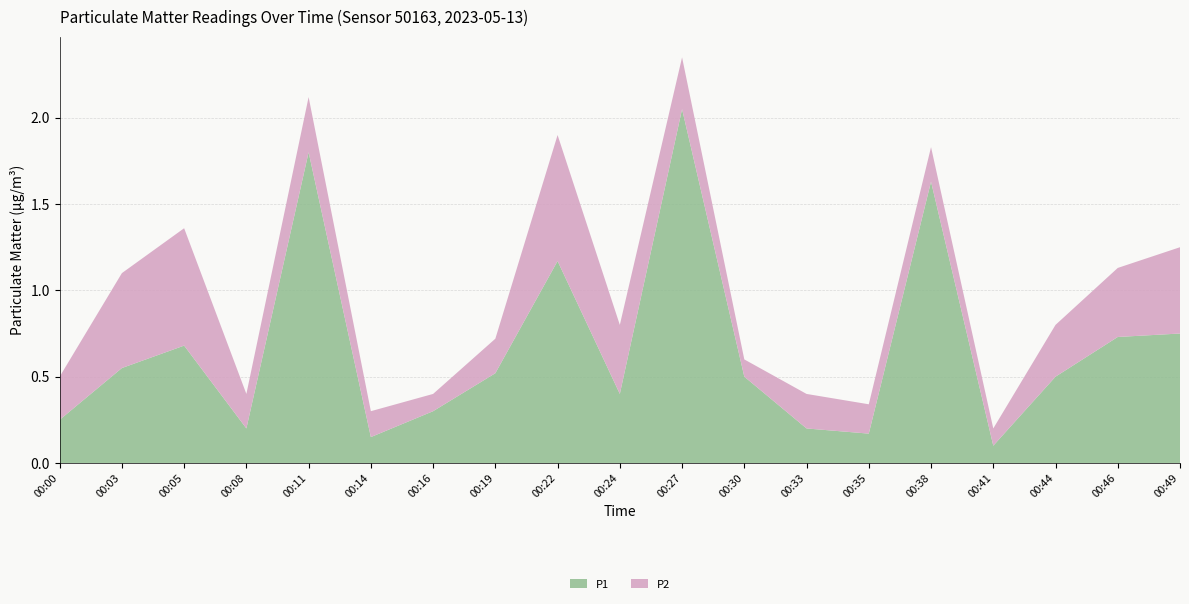

Reading left to right, transcribe all the data shown in this chart.

P1: 00:00=0.2	00:03=0.6	00:05=0.7	00:08=0.2	00:11=1.8	00:14=0.1	00:16=0.3	00:19=0.5	00:22=1.2	00:24=0.4	00:27=2.0	00:30=0.5	00:33=0.2	00:35=0.2	00:38=1.6	00:41=0.1	00:44=0.5	00:46=0.7	00:49=0.8
P2: 00:00=0.2	00:03=0.6	00:05=0.7	00:08=0.2	00:11=0.3	00:14=0.1	00:16=0.1	00:19=0.2	00:22=0.7	00:24=0.4	00:27=0.3	00:30=0.1	00:33=0.2	00:35=0.2	00:38=0.2	00:41=0.1	00:44=0.3	00:46=0.4	00:49=0.5